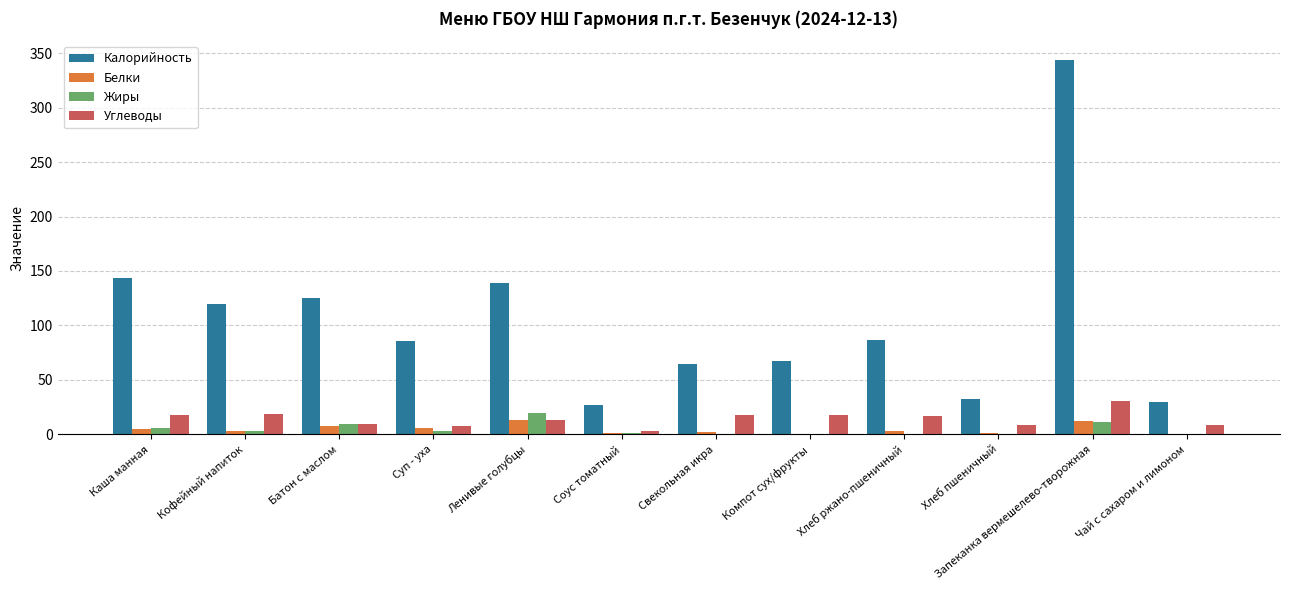

How many categories are shown in the chart?

12